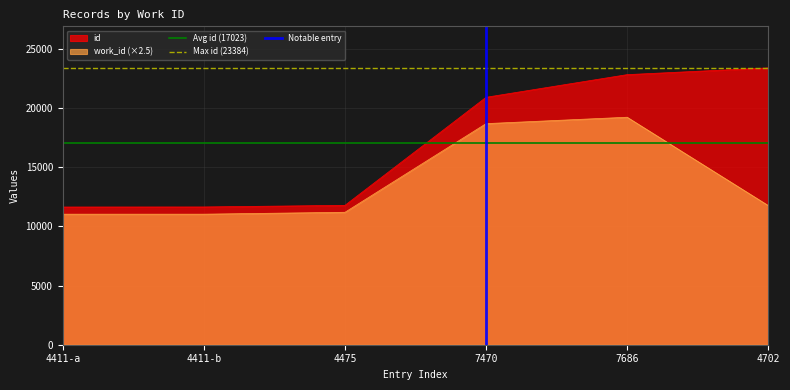

Between 4411-a and 4411-b, which is larger?

4411-a